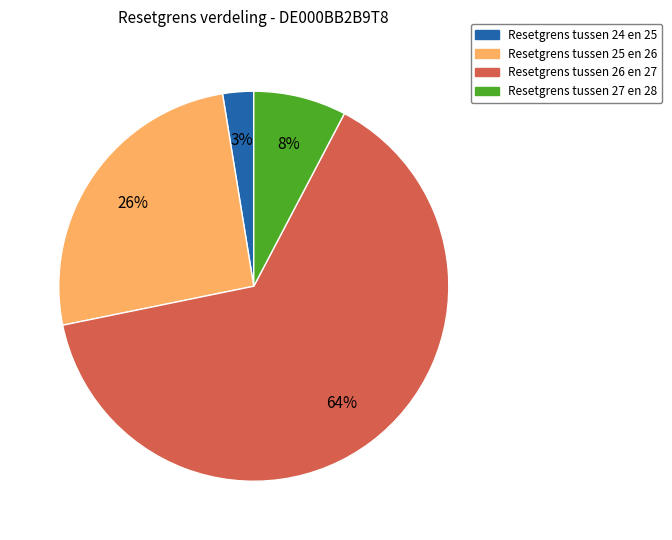

To the nearest percent, what is the average slice percentage?

25%